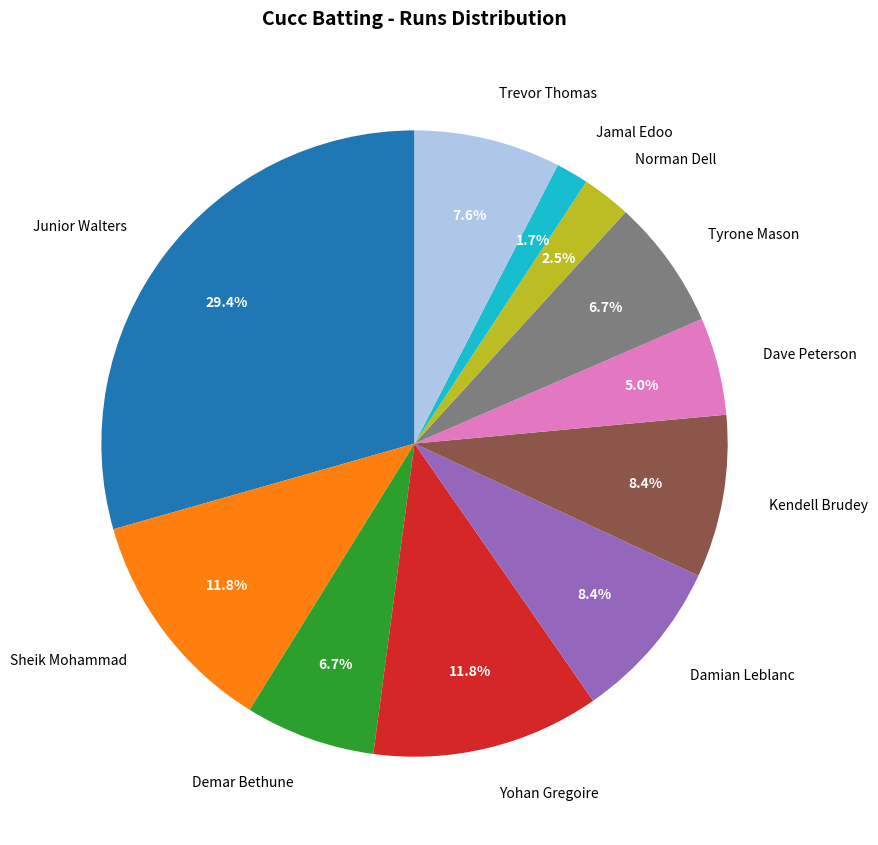

What portion of the pie excludes Kendell Brudey?

91.6%